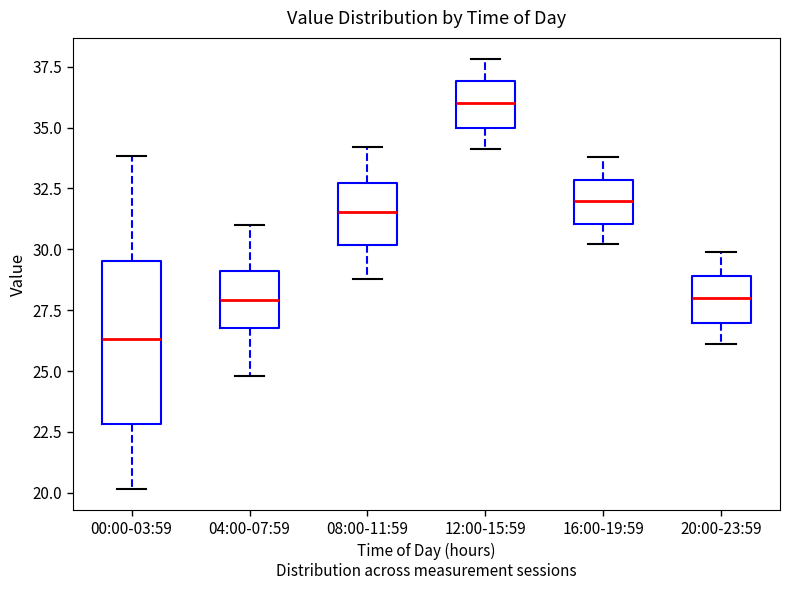

Where is the upper edge of the box for 16:00-19:59 on the y-axis? The values are not printed on the chart, so give them approximately, as read against the axis.

33.0